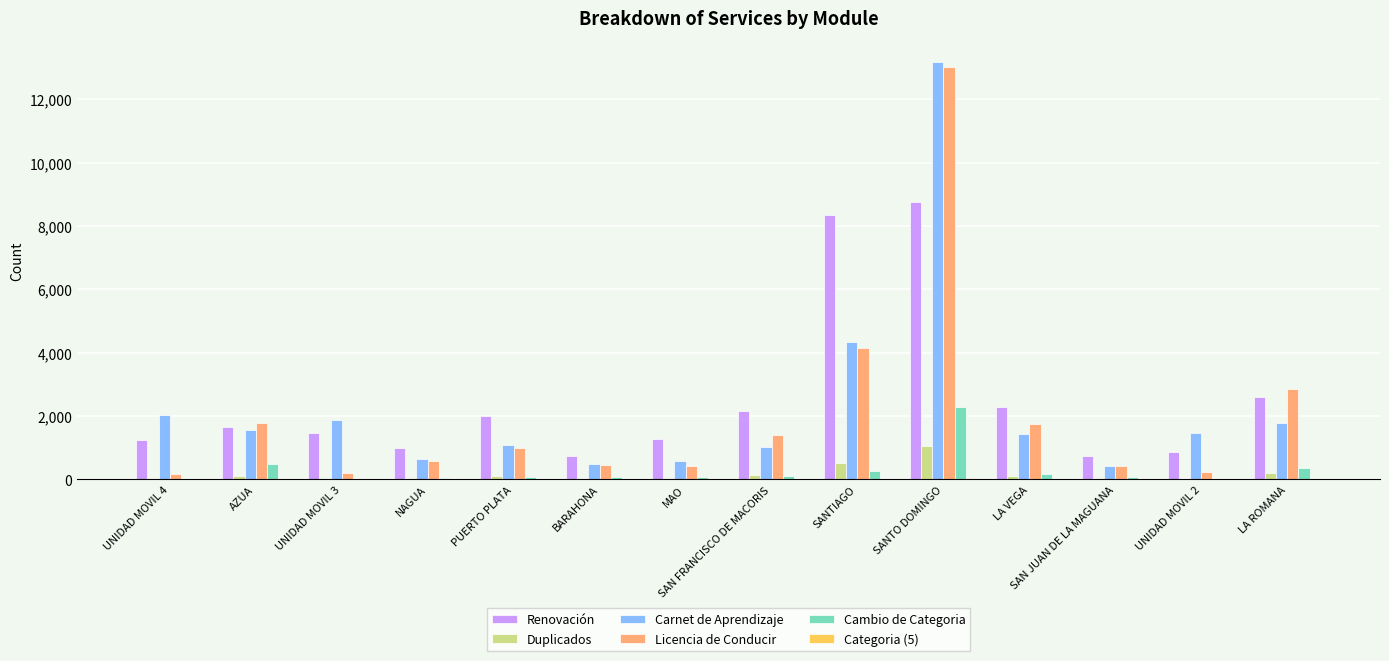

At which label does Cambio de Categoria reach its peak?

SANTO DOMINGO